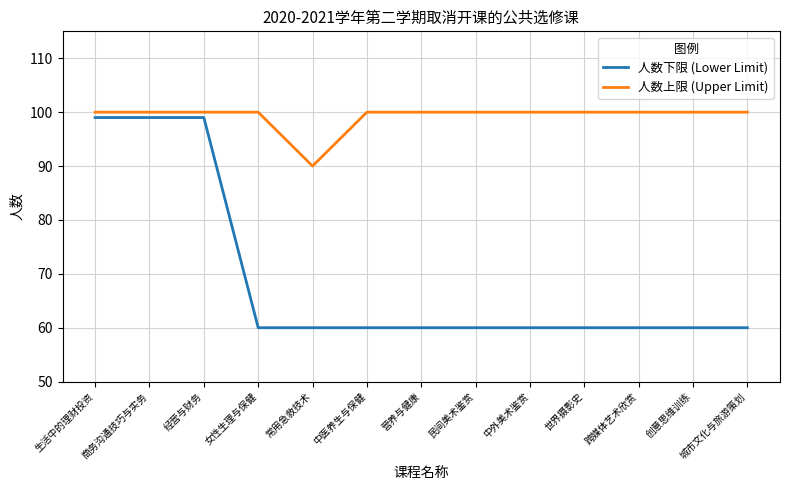

Is the value of 人数上限 (Upper Limit) at 营养与健康 greater than the value of 人数下限 (Lower Limit) at 城市文化与旅游策划?

Yes